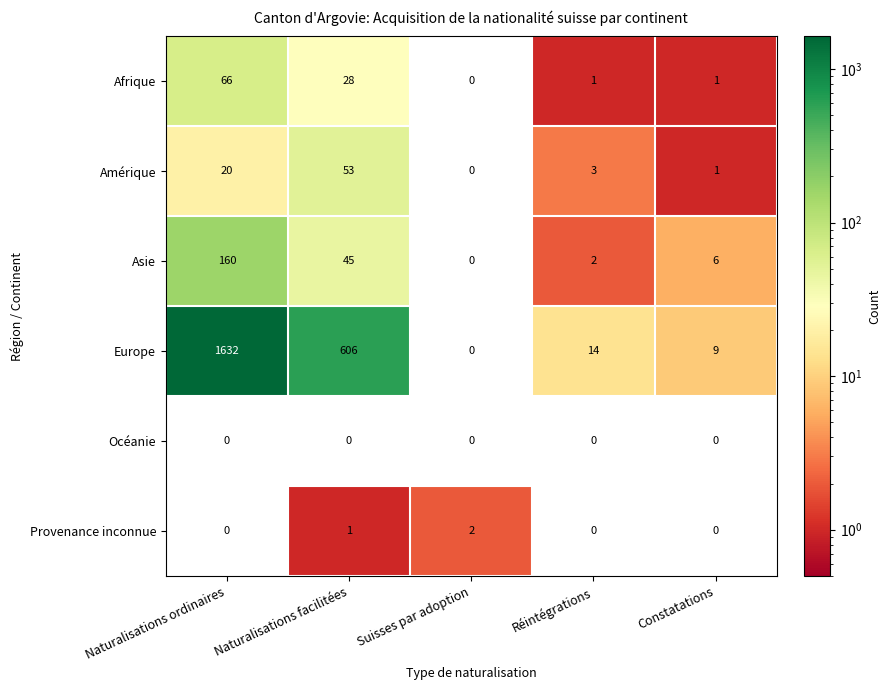

At which label is Europe closest to 816?

Naturalisations facilitées